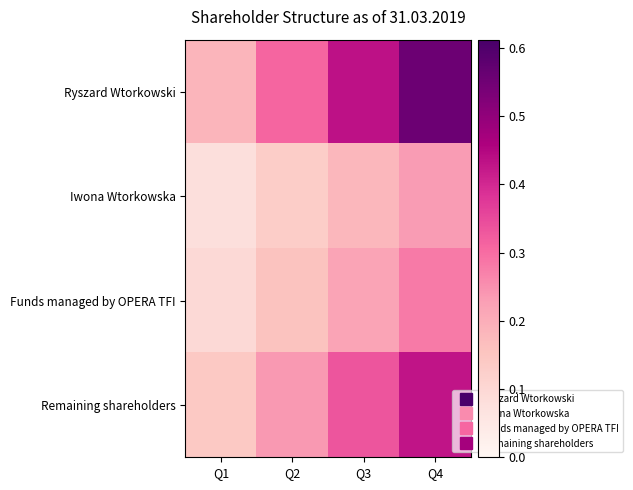

Reading right to left, what are all the values shown in this chart?

Ryszard Wtorkowski: Q4=0.6	Q3=0.4	Q2=0.3	Q1=0.2
Iwona Wtorkowska: Q4=0.2	Q3=0.2	Q2=0.1	Q1=0.1
Funds managed by OPERA TFI: Q4=0.3	Q3=0.2	Q2=0.2	Q1=0.1
Remaining shareholders: Q4=0.4	Q3=0.3	Q2=0.2	Q1=0.1